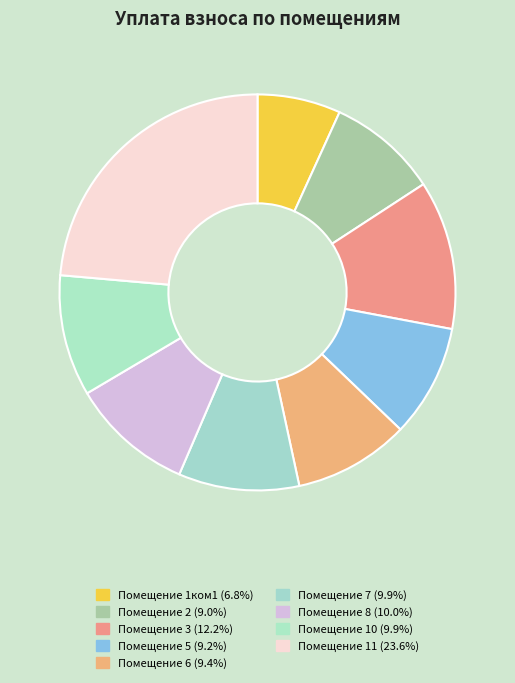

How many slices are in this pie chart?

9